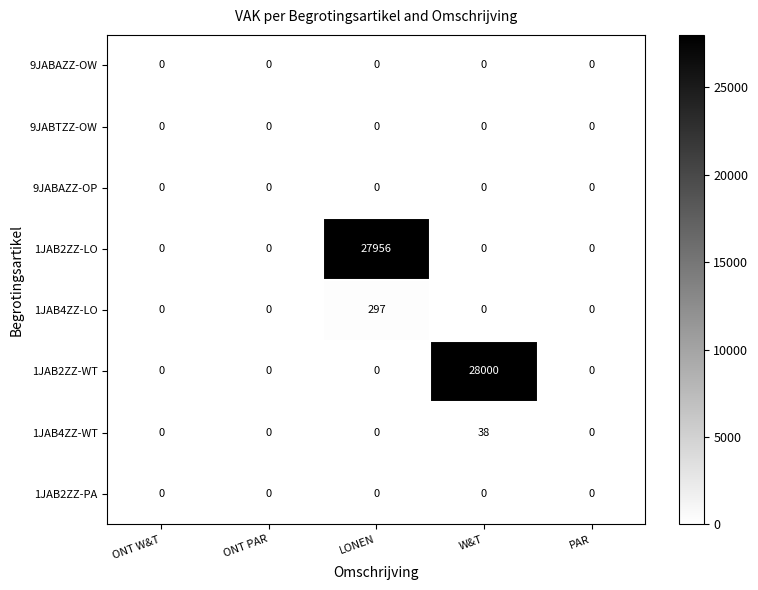

The value of 9JABAZZ-OP at ONT PAR is 0. True or false?

True